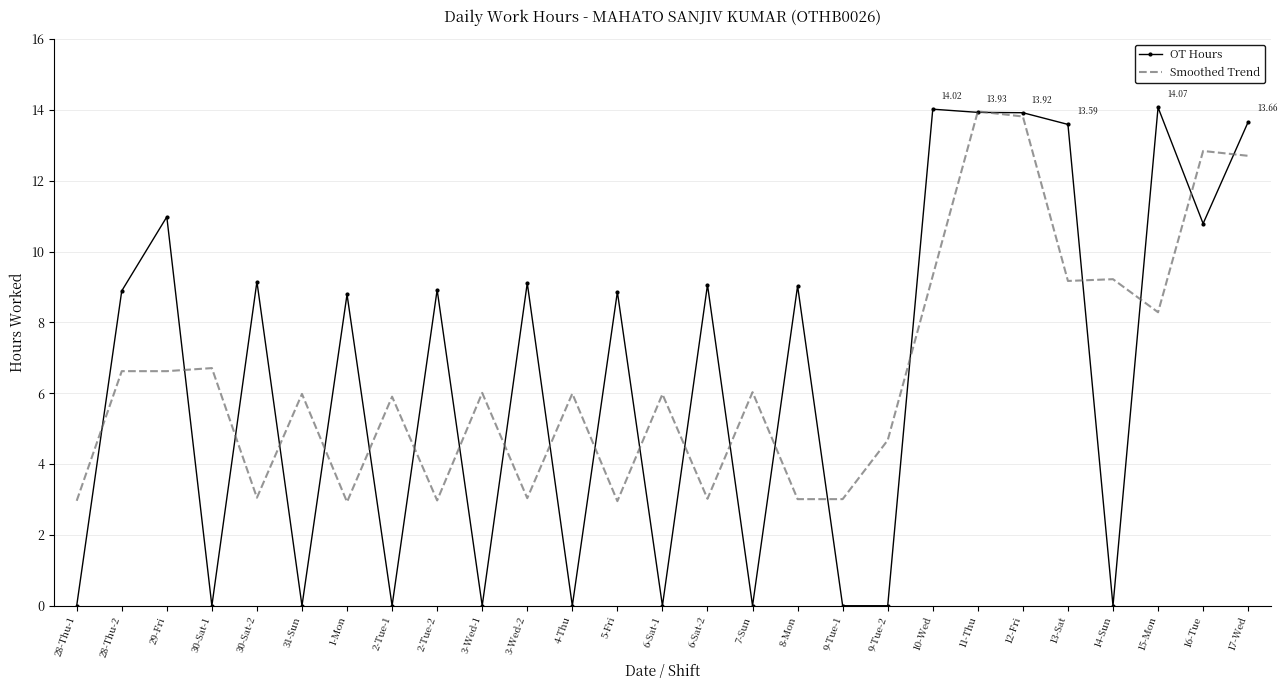

Rank the series at 28-Thu-2 from lowest to highest value.

Smoothed Trend, OT Hours